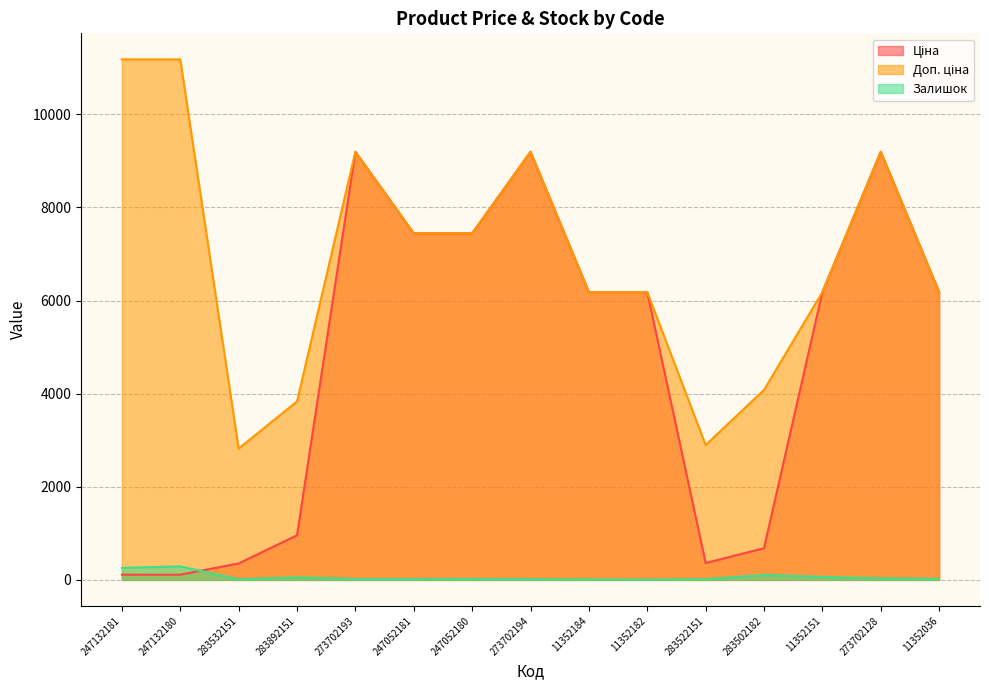

Rank the series at 283522151 from highest to lowest value.

Доп. ціна, Ціна, Залишок